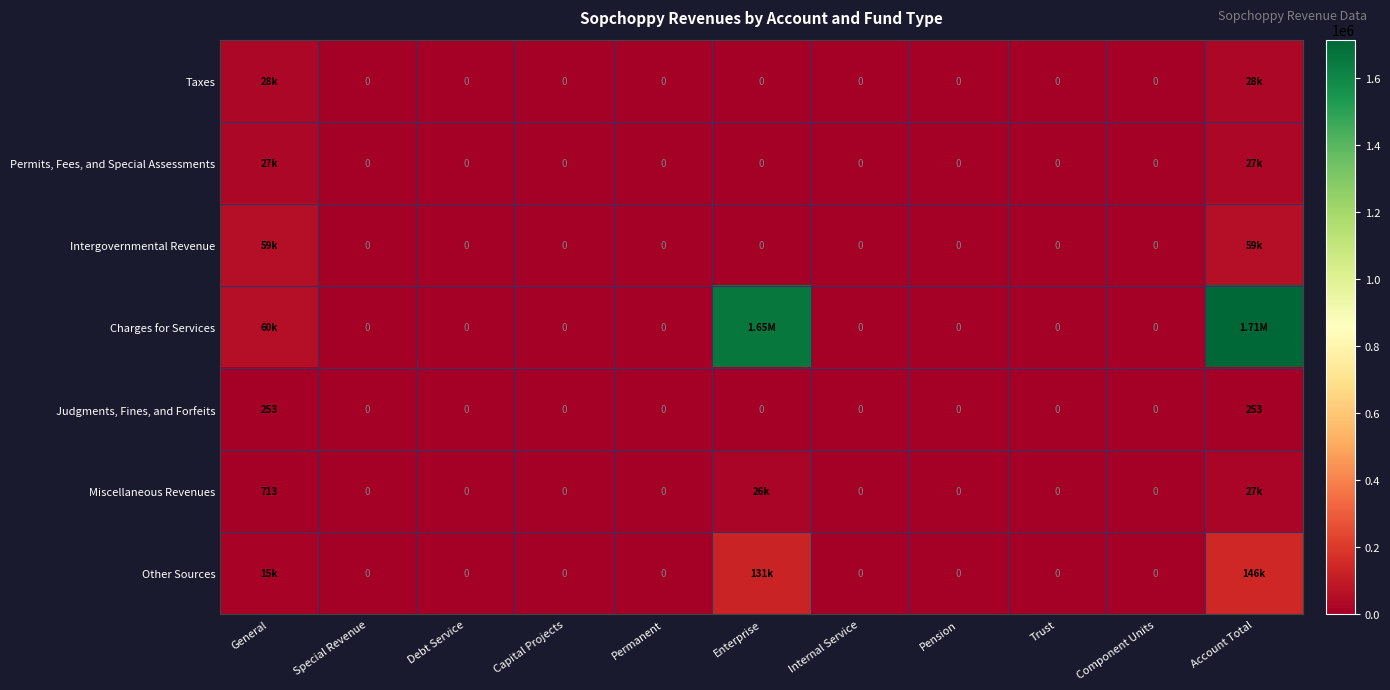

Which category has the highest value across all series?

Account Total